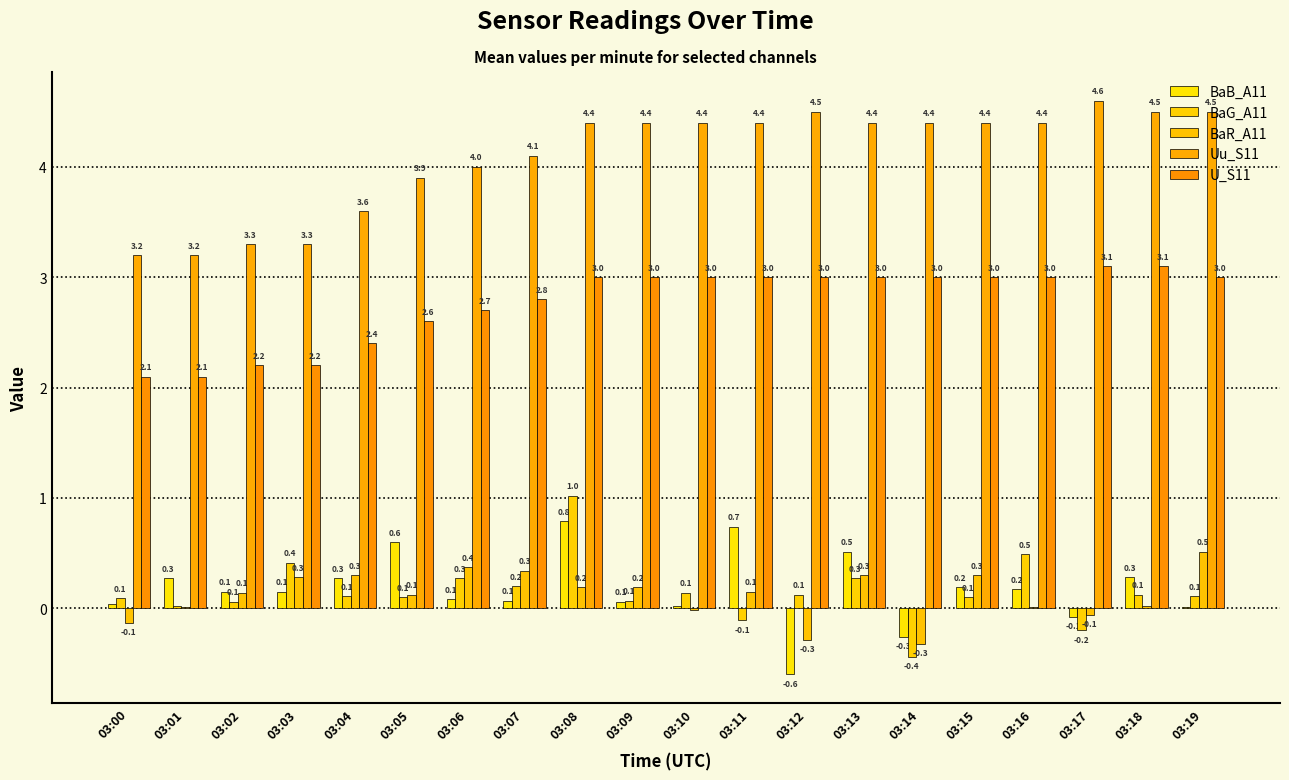

How many values in BaB_A11 are above zero?

17